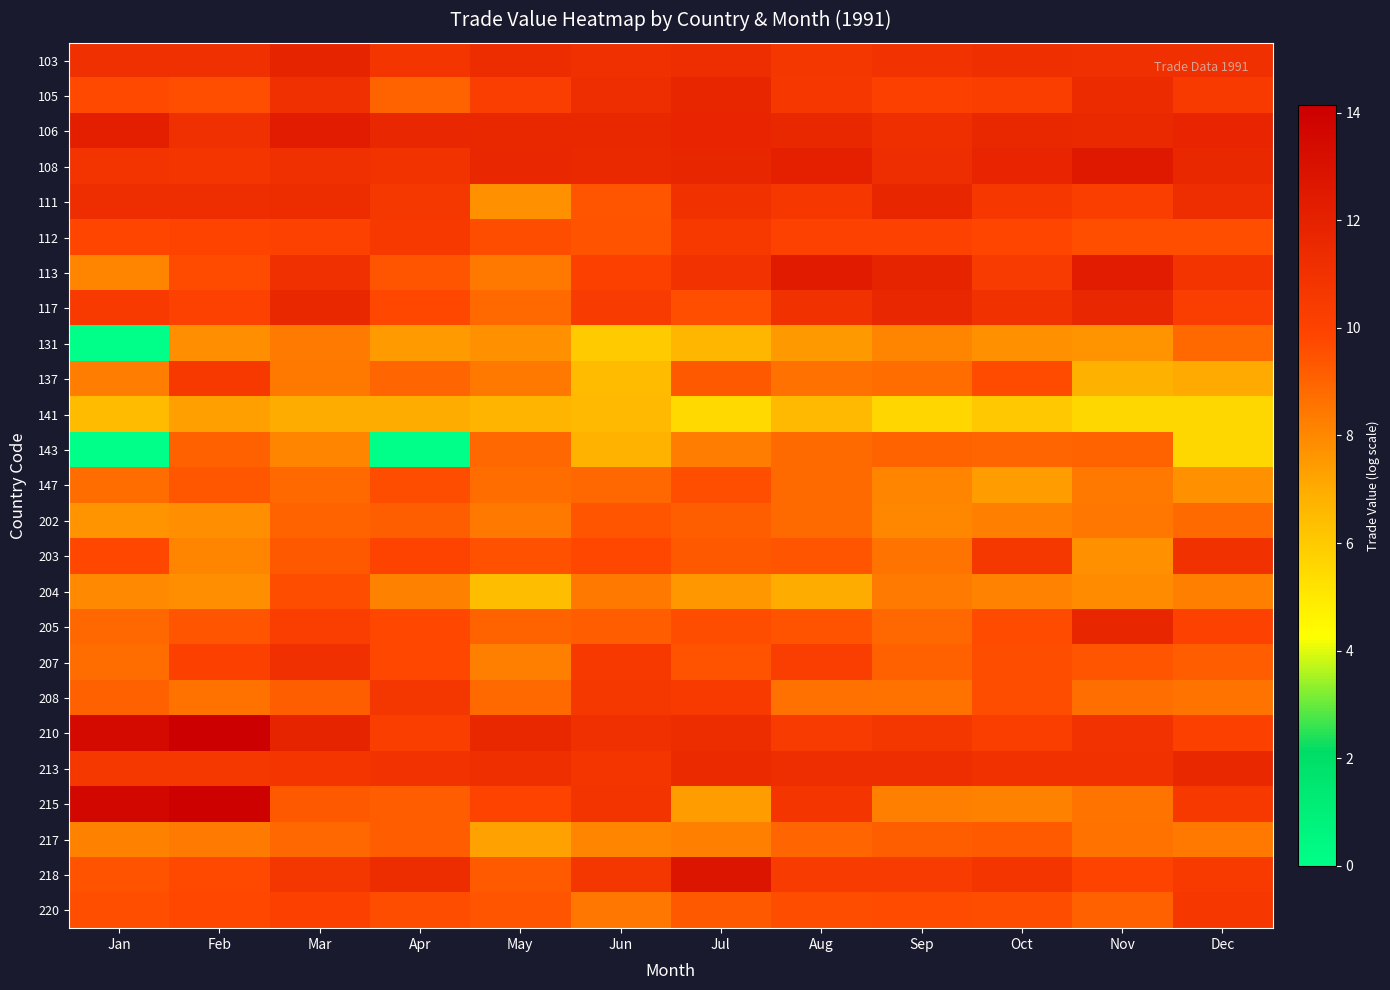

What is the spread (max minus min) of values at Jul?

7.3